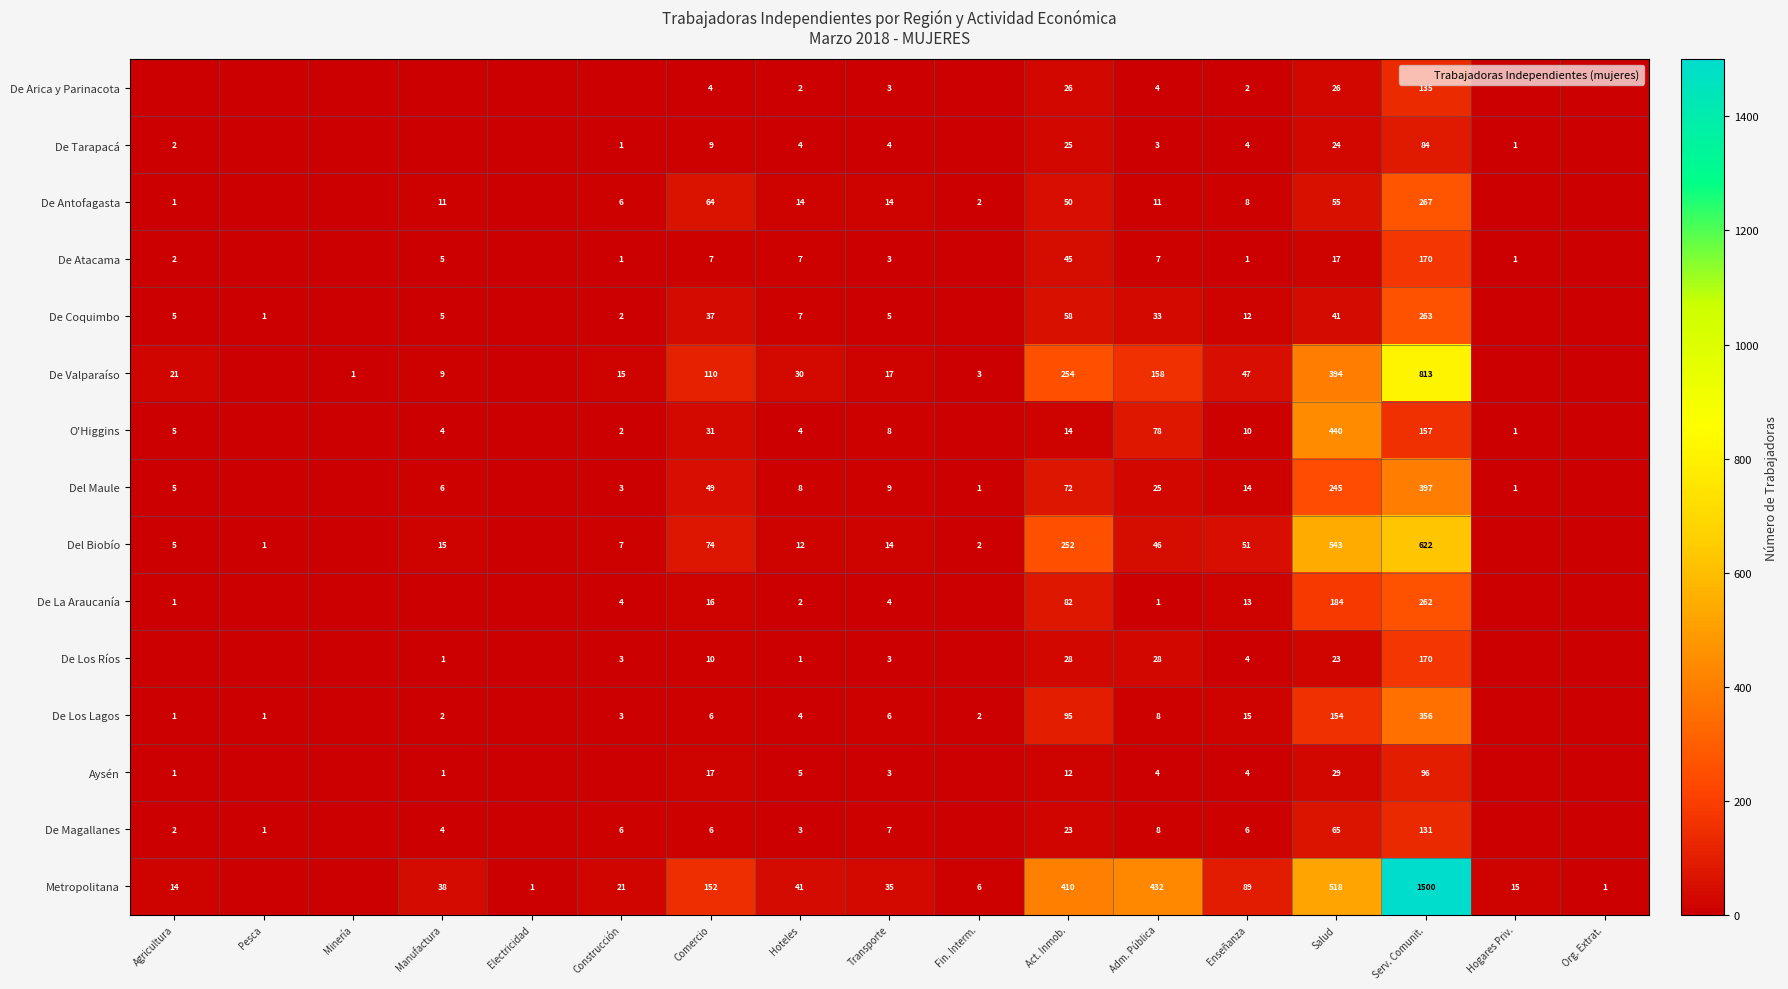

The value of De Valparaíso at Transporte is 24. True or false?

False